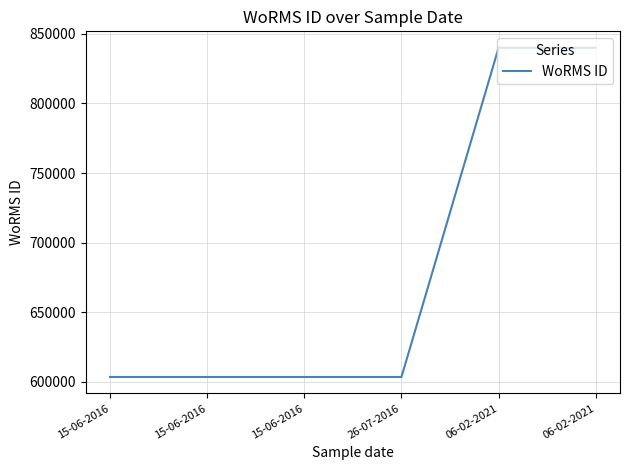

List the labels in order of value, largest first.

06-02-2021, 06-02-2021, 15-06-2016, 15-06-2016, 15-06-2016, 26-07-2016